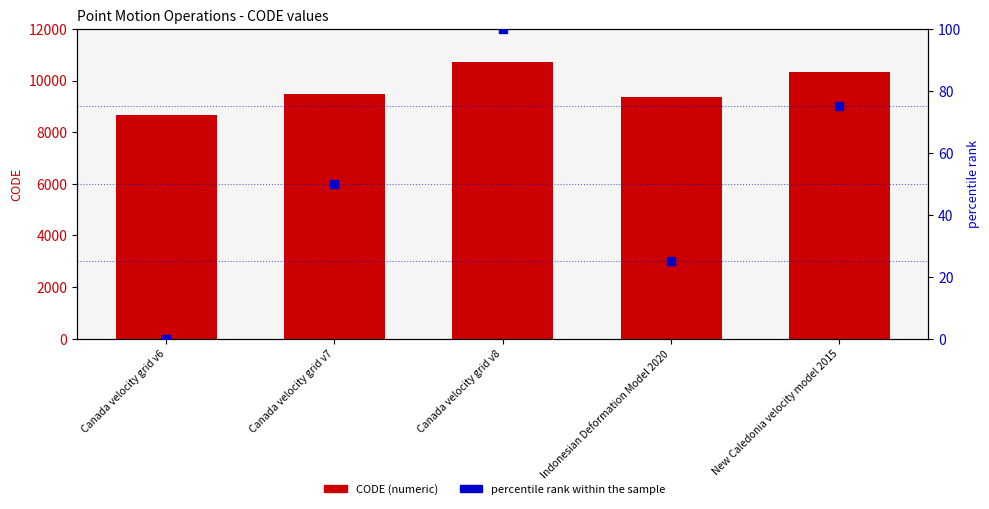

At how many categories does at least one series exceed 6169?

5